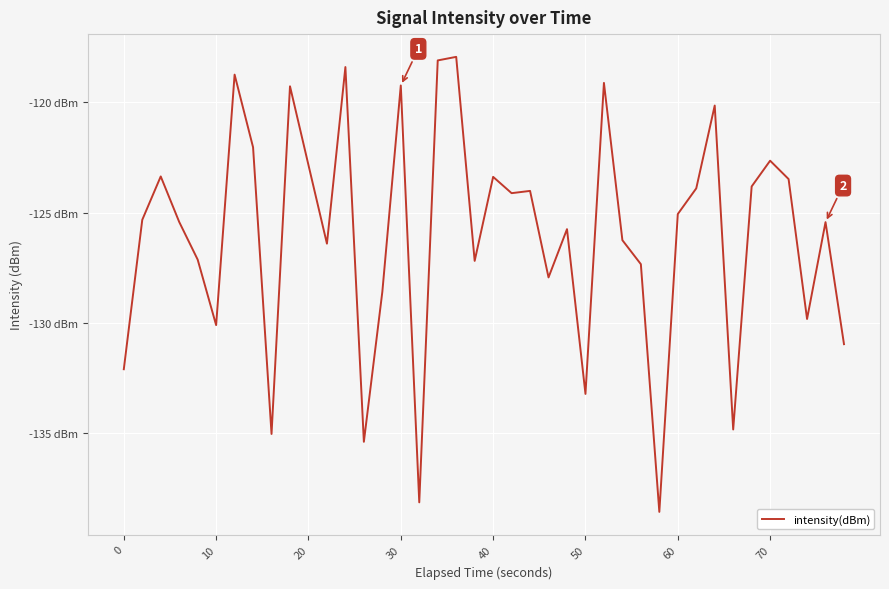

How many values are below -125?

22